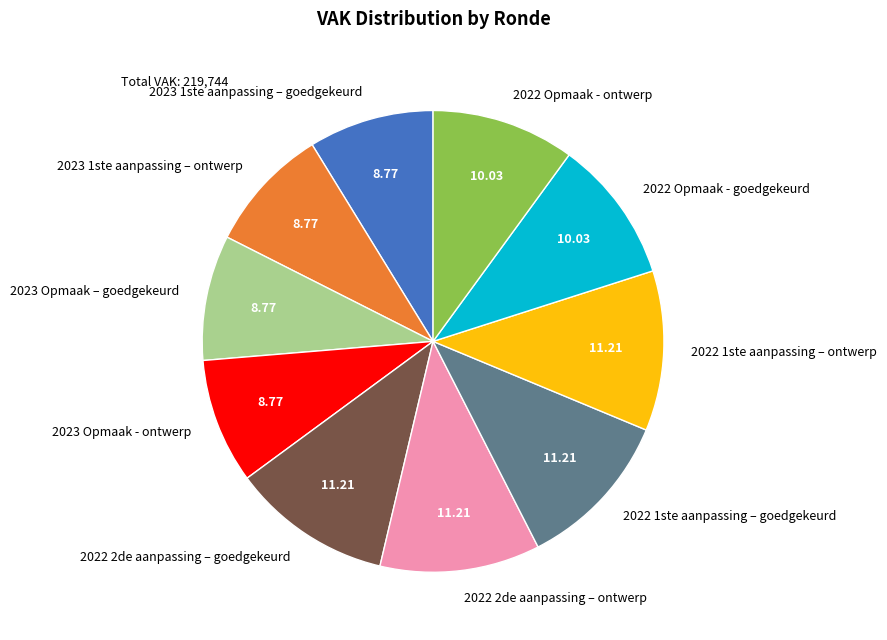

How many segments does this pie chart have?

10